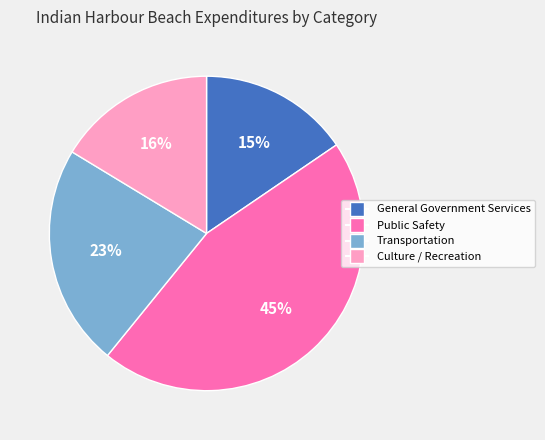

Rank the categories by value from highest to lowest.

Public Safety, Transportation, Culture / Recreation, General Government Services